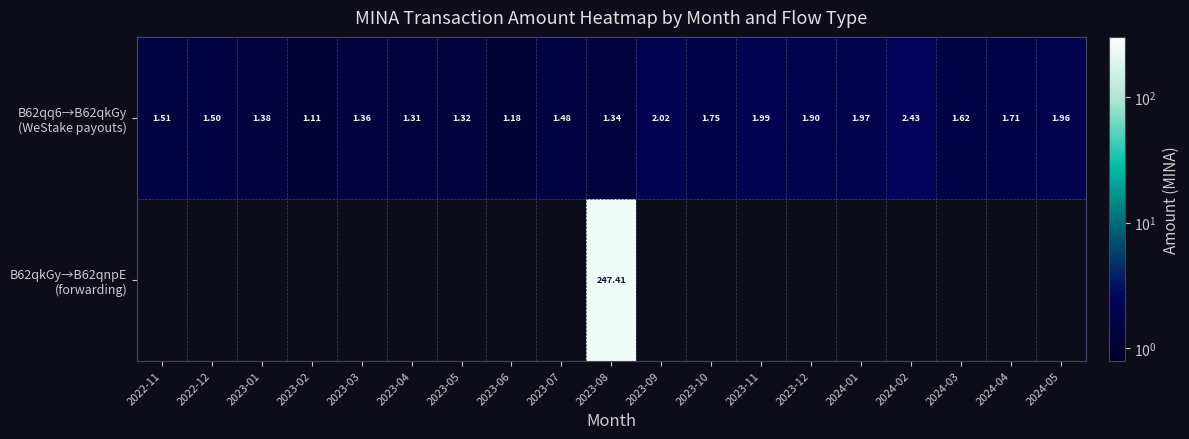

At how many categories does at least one series exceed 86?

1